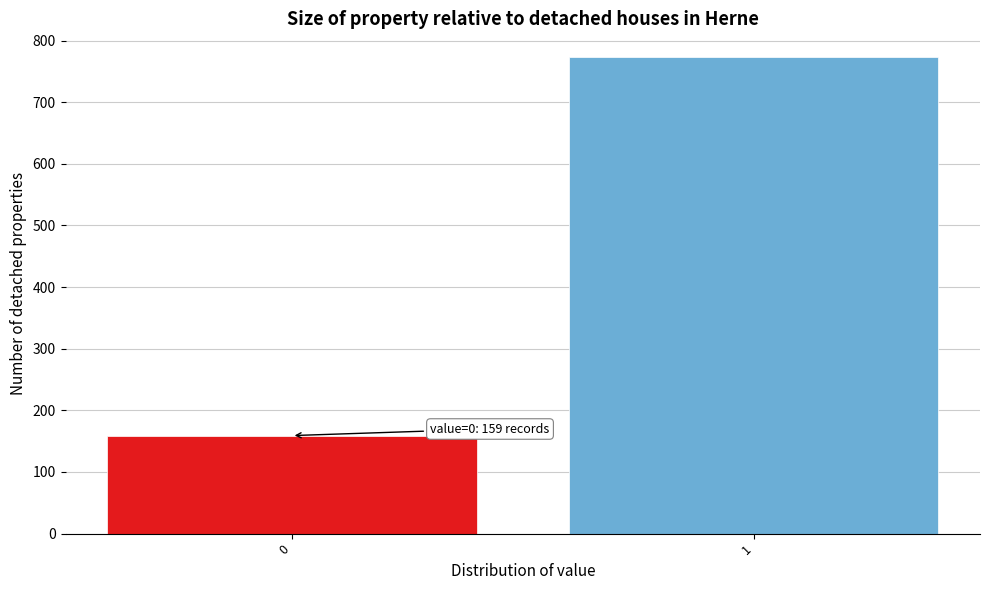

Reading right to left, extract all data points from this chart.

773	159